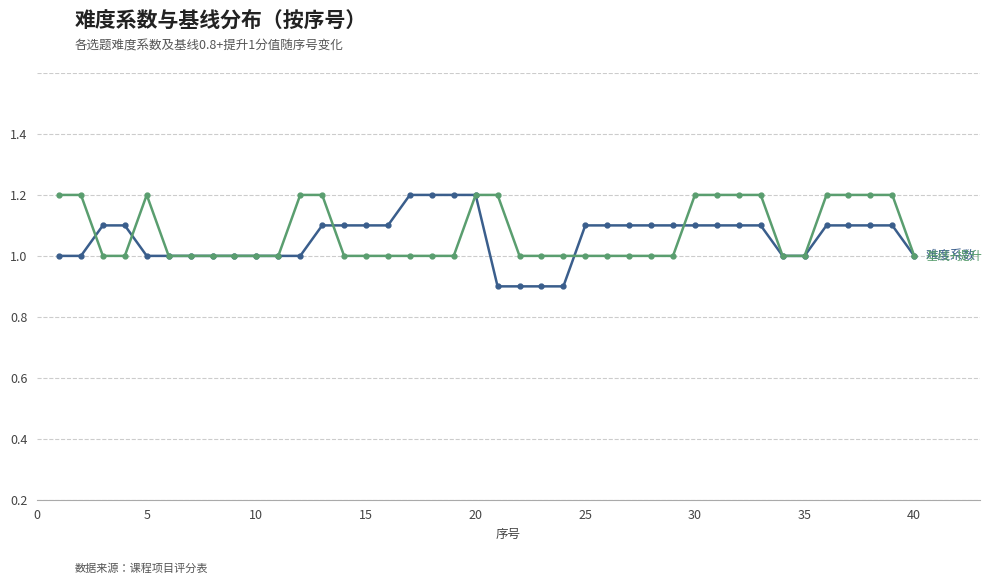

Is this an area chart (filled region under the line)?

No